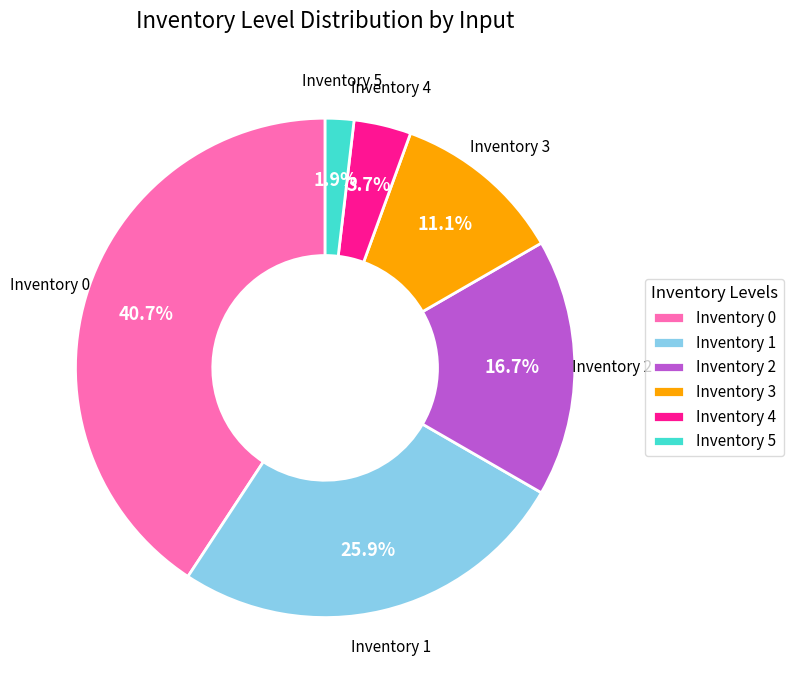

To the nearest percent, what portion does Inventory 4 represent?

4%